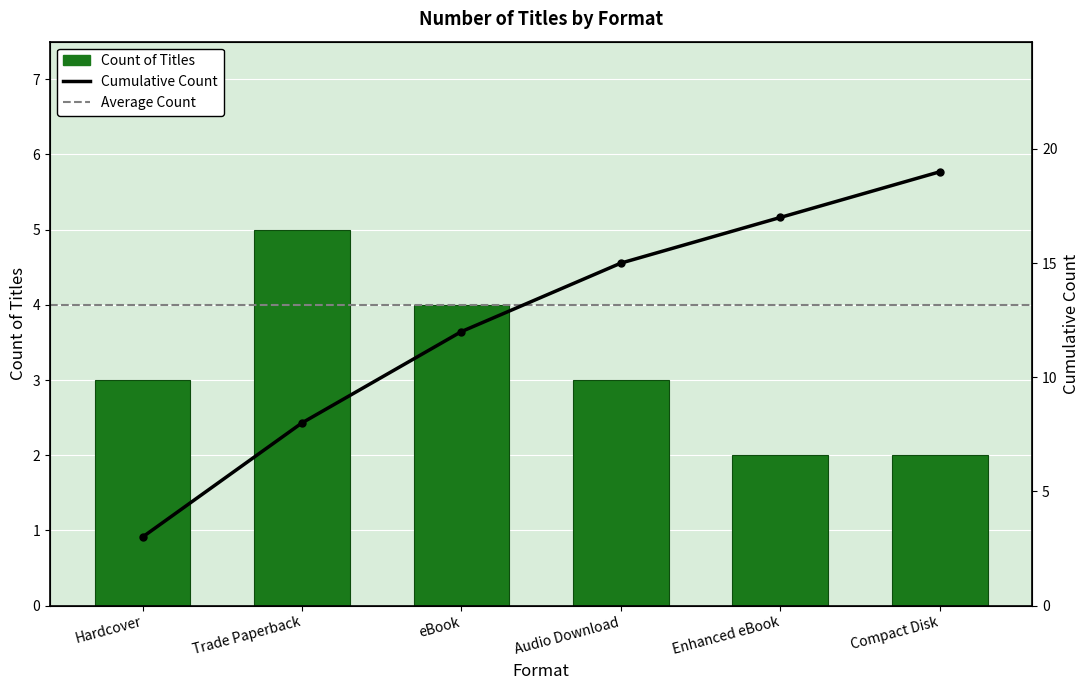

Reading right to left, transcribe all the data shown in this chart.

2	2	3	4	5	3